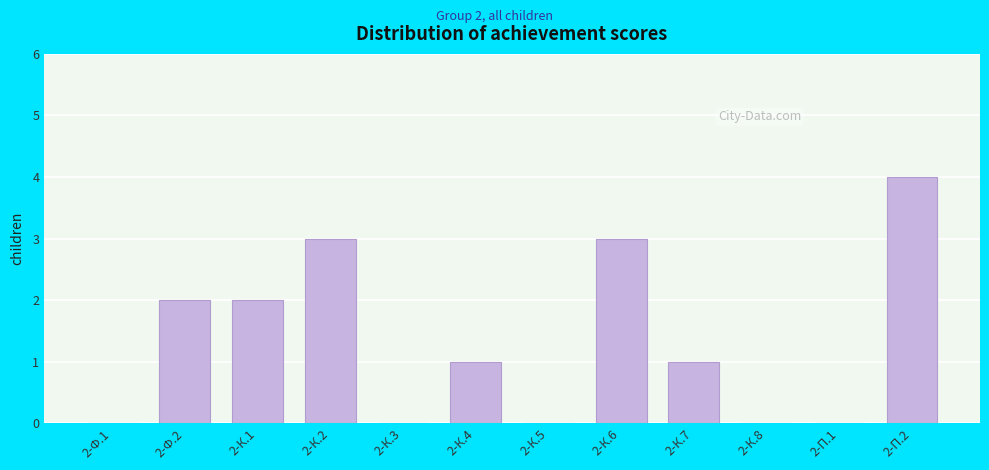

Reading left to right, list all the values displayed in this chart.

2-Ф.1=0	2-Ф.2=2	2-К.1=2	2-К.2=3	2-К.3=0	2-К.4=1	2-К.5=0	2-К.6=3	2-К.7=1	2-К.8=0	2-П.1=0	2-П.2=4